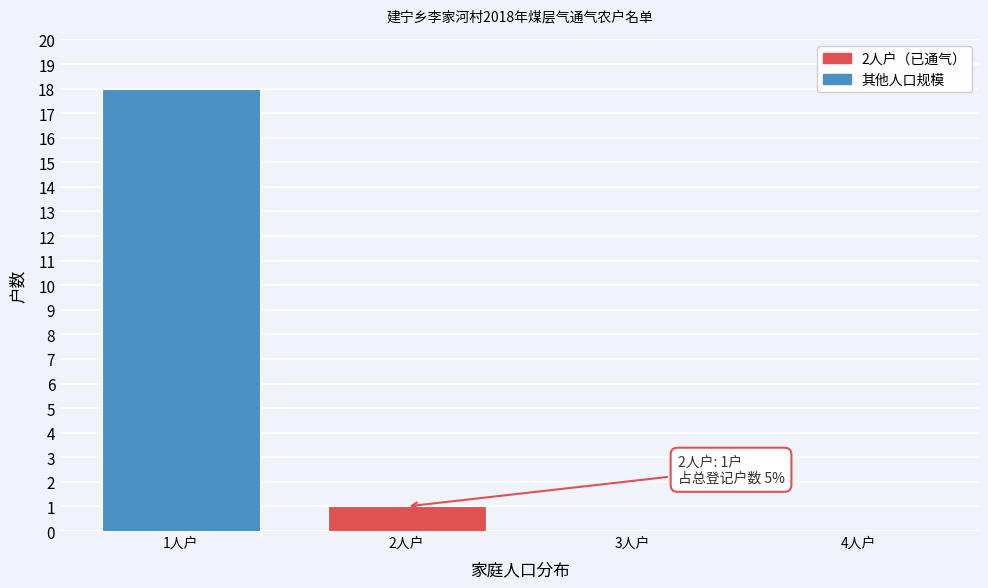

Reading left to right, extract all data points from this chart.

1人户=18	2人户=1	3人户=0	4人户=0